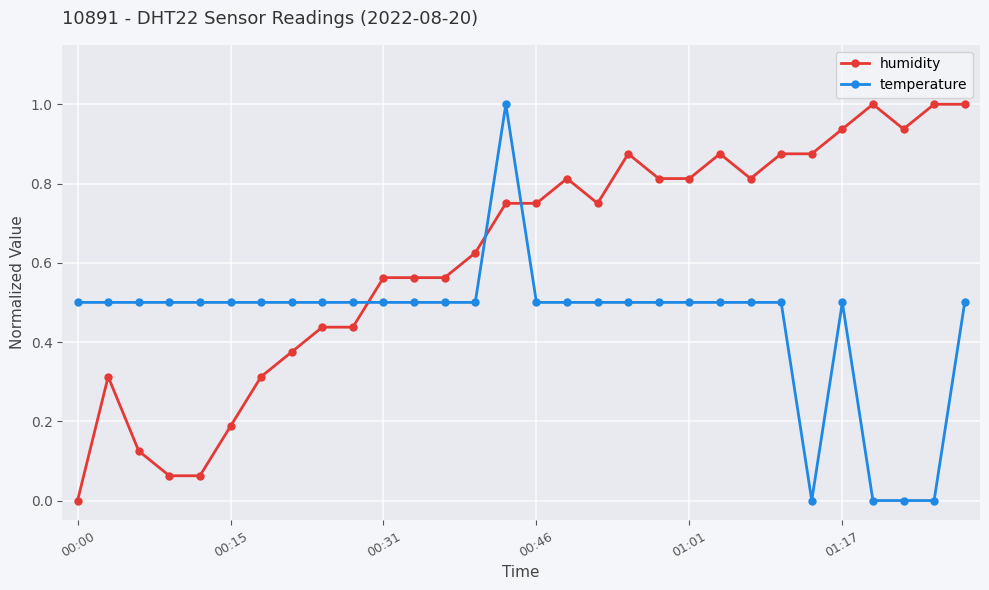

Count the number of data series in this chart.

2